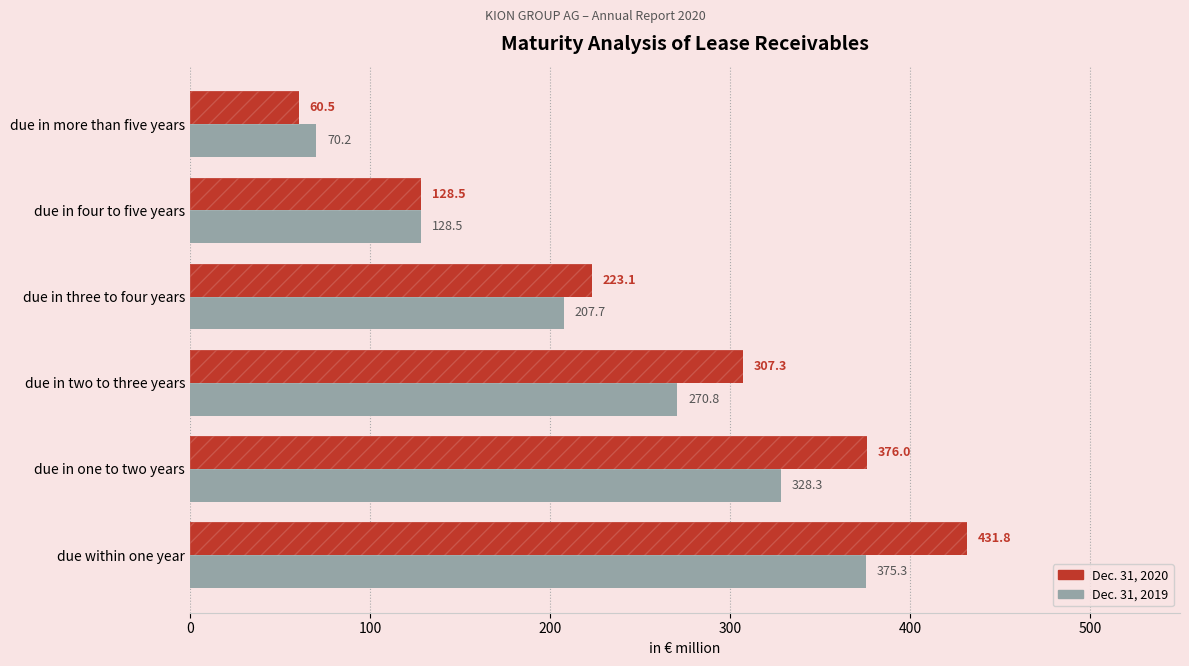

Reading right to left, extract all data points from this chart.

Dec. 31, 2020: 60.5	128.5	223.1	307.3	376.0	431.8
Dec. 31, 2019: 70.2	128.5	207.7	270.8	328.3	375.3